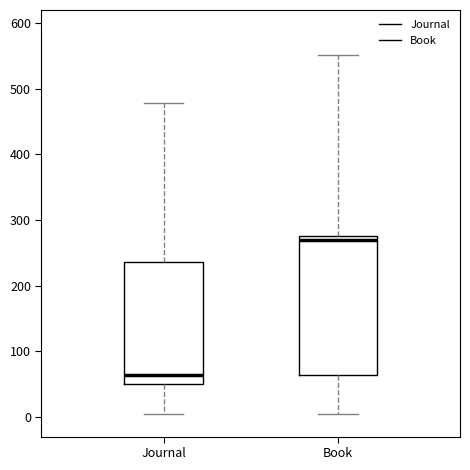

Which box's median line is the highest?

Book